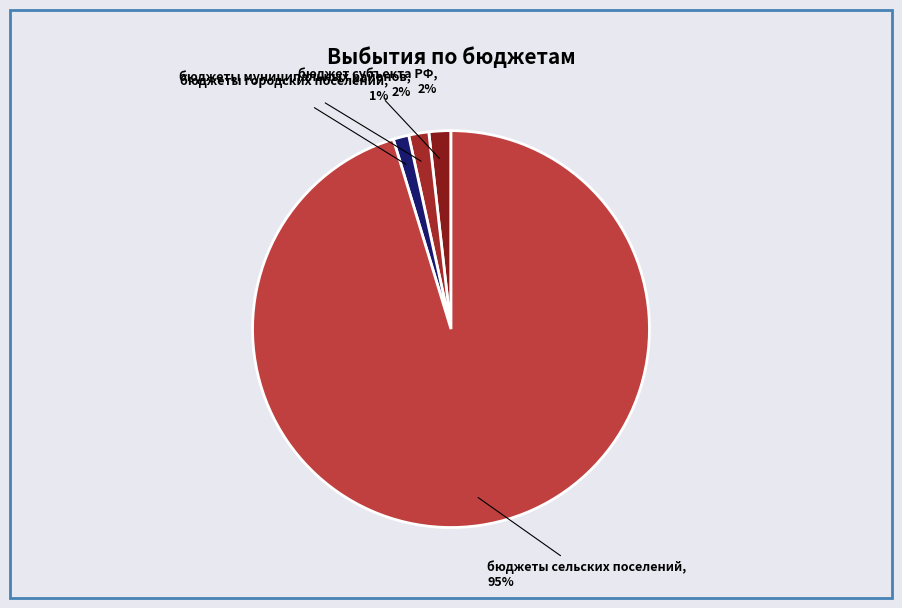

Which category has the biggest portion of the pie?

бюджеты сельских поселений